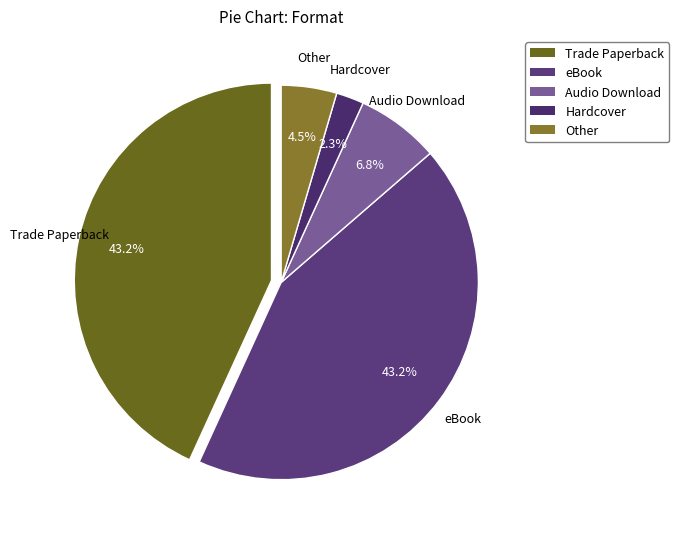

Which category has the smallest portion of the pie?

Hardcover